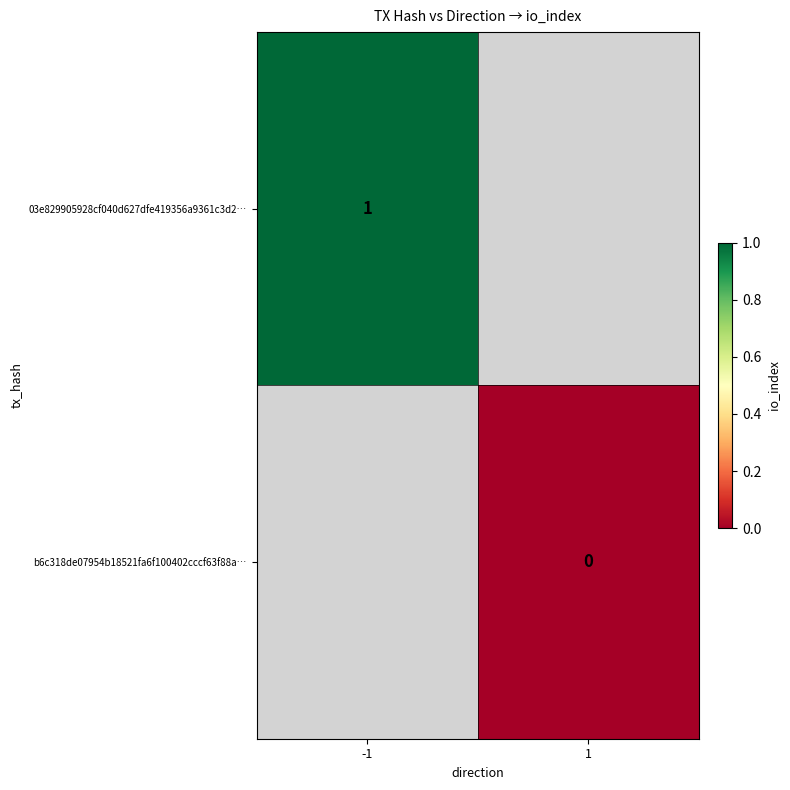

The value of 03e829905928cf040d627dfe419356a9361c3d2… at -1 is 2. True or false?

False